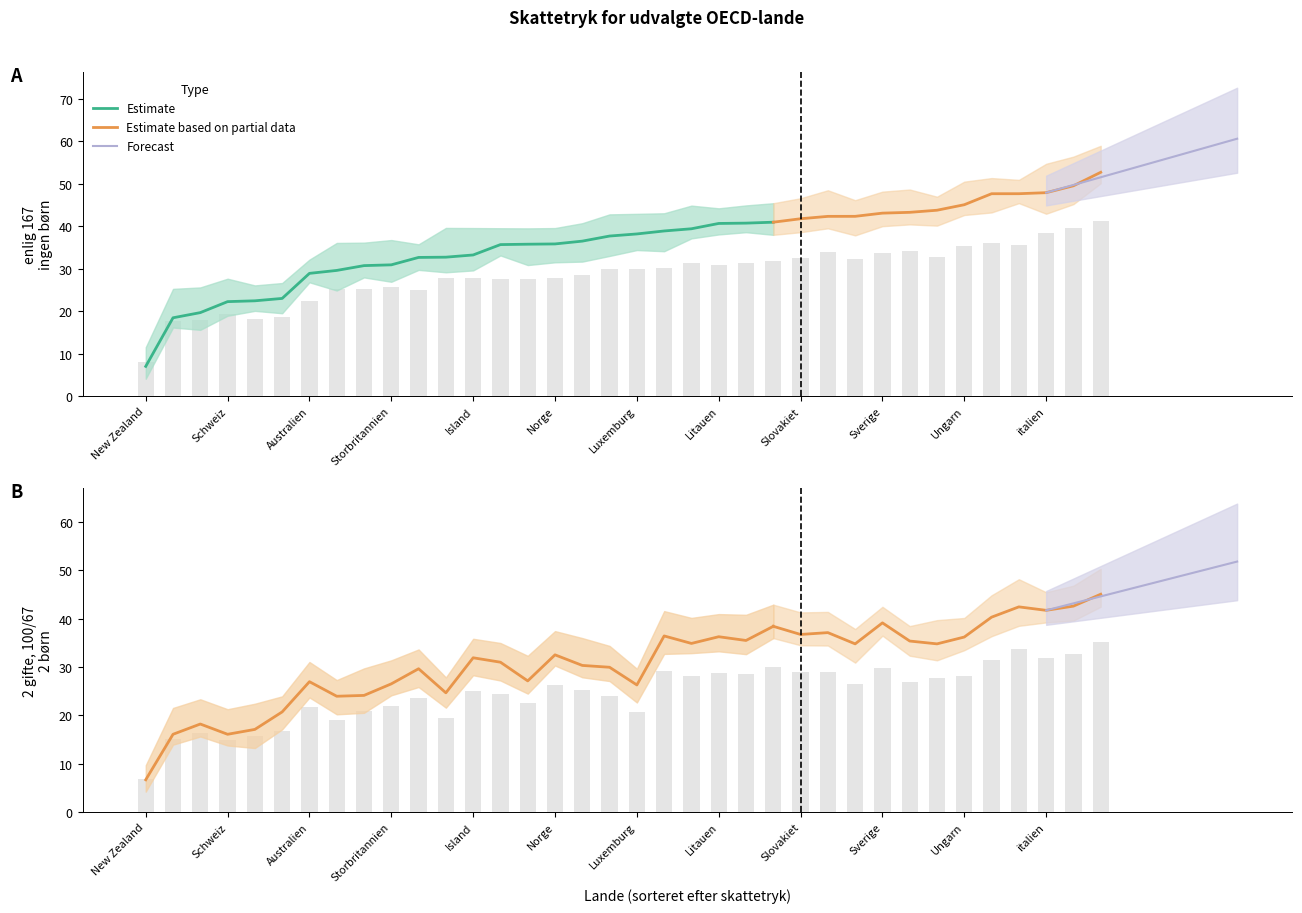

At which label does enlig 167 ingen børn reach its minimum?

New Zealand